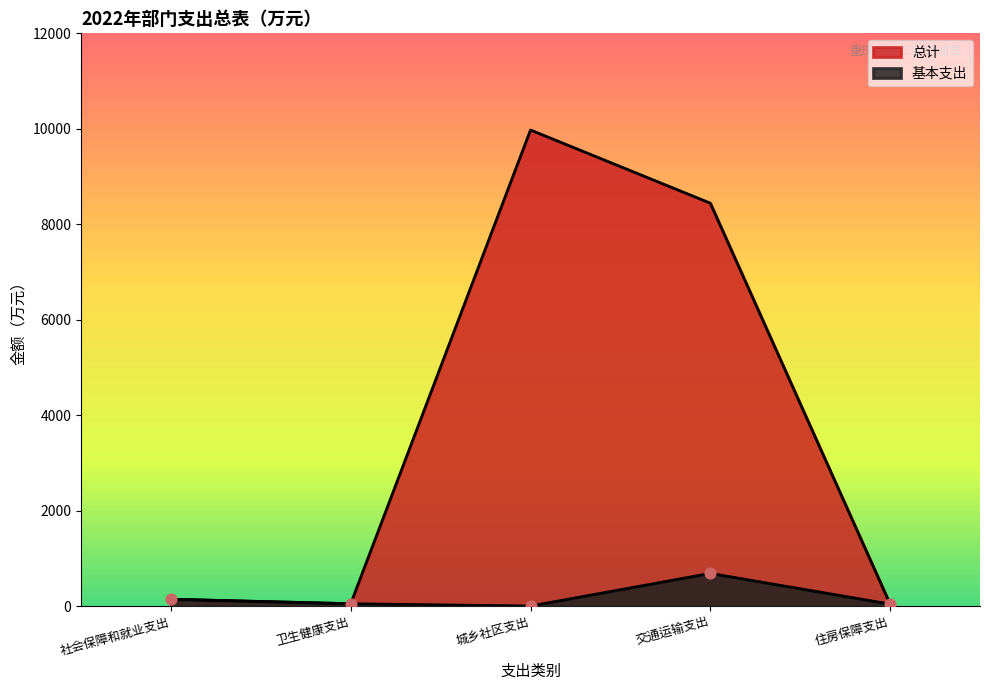

At which category is the sum across all series the highest?

城乡社区支出